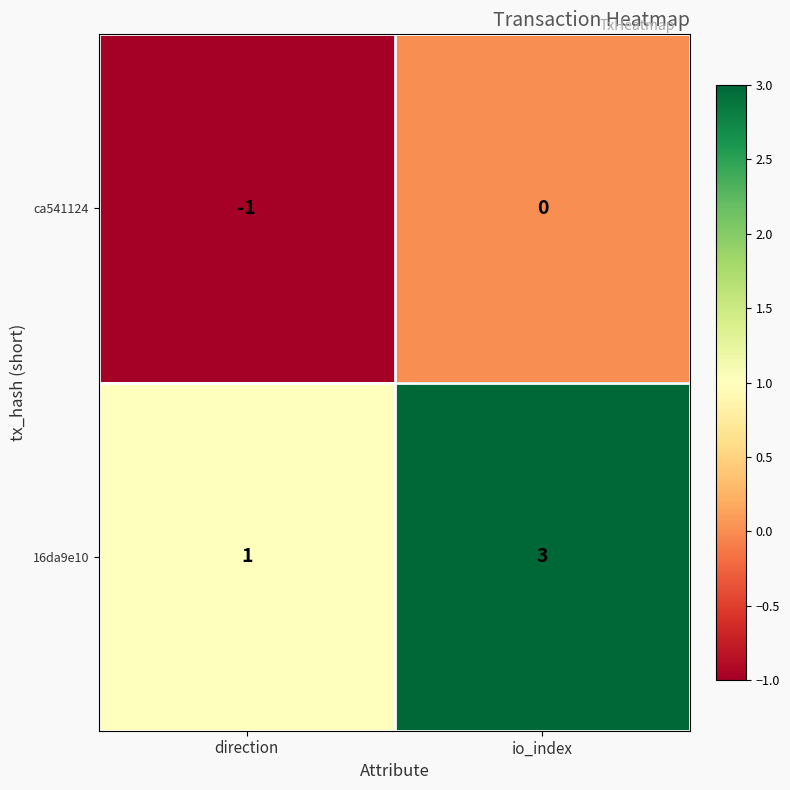

Rank the series by their maximum value, from lowest to highest.

ca541124, 16da9e10